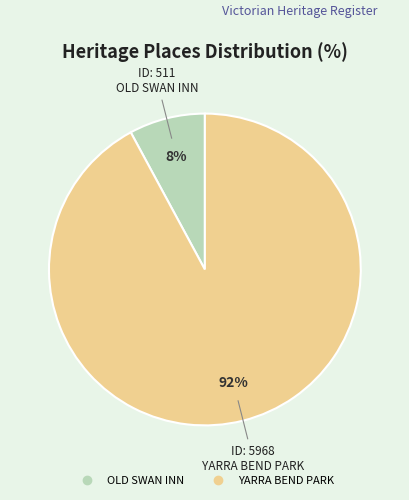

Between OLD SWAN INN and YARRA BEND PARK, which is larger?

YARRA BEND PARK